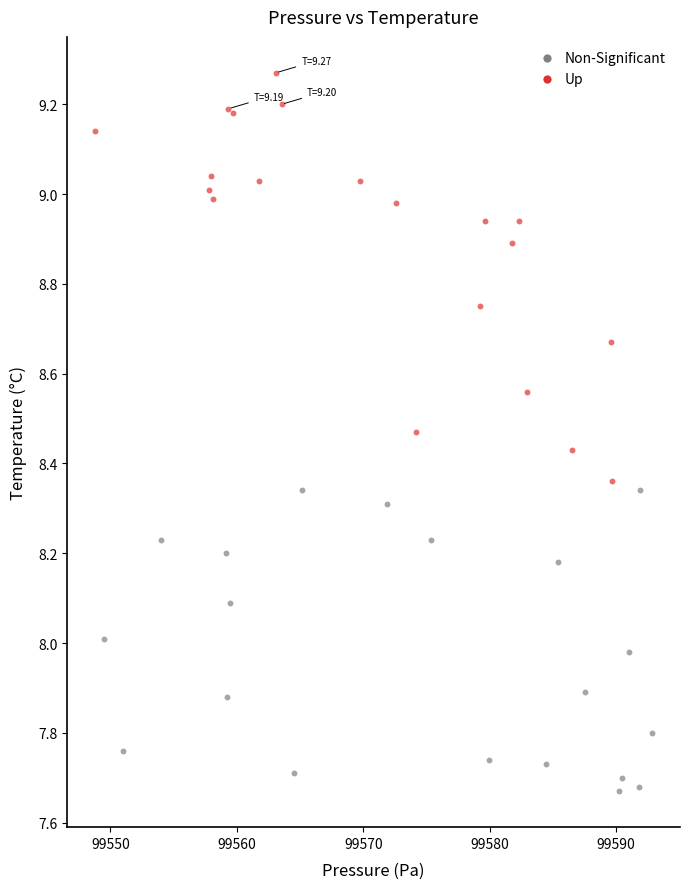

Which series has the largest Y range (max minus min)?

Up